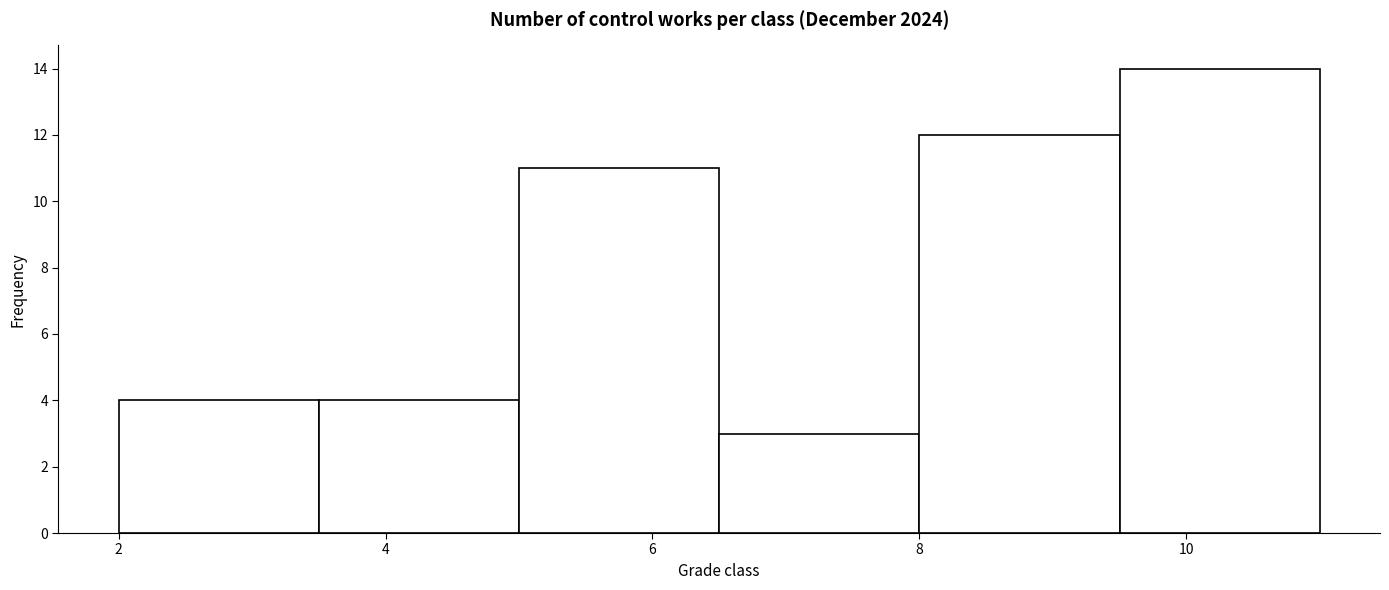

Reading left to right, list every bar in this chart as the range it spans on the x-axis followed by its height. Neither the bar edges nor the heights are printed on the chart, so give them approximately, as read against the axes.

2.0 to 3.5: 4
3.5 to 5.0: 4
5.0 to 6.5: 11
6.5 to 8.0: 3
8.0 to 9.5: 12
9.5 to 11.0: 14